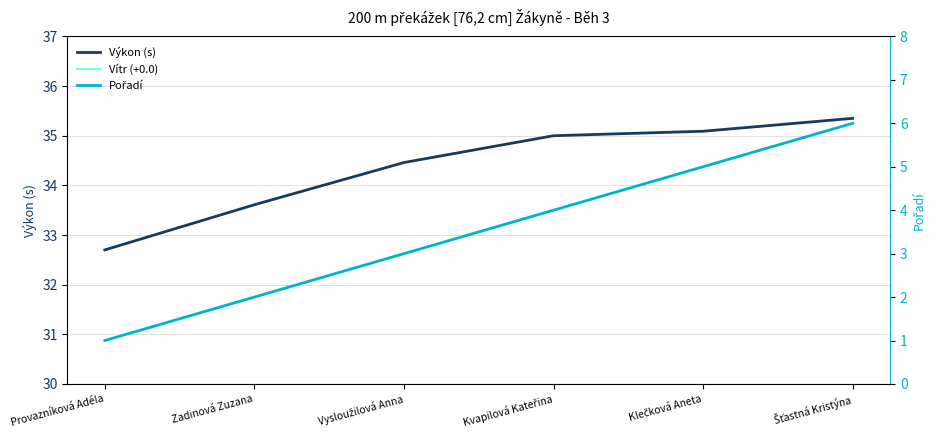

Which series changed the most between Kvapilová Kateřina and Klečková Aneta?

Pořadí